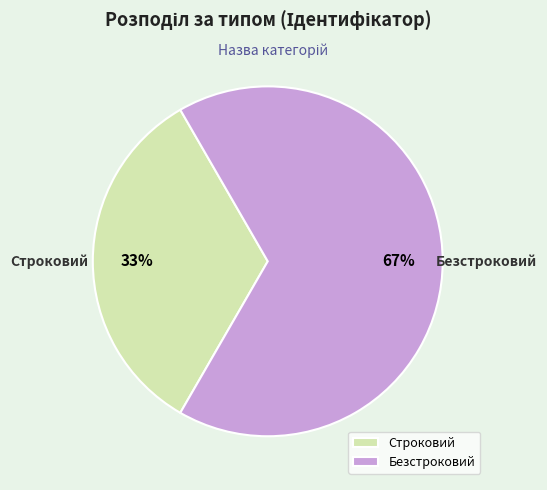

To the nearest percent, what percentage of the pie is Строковий?

33%